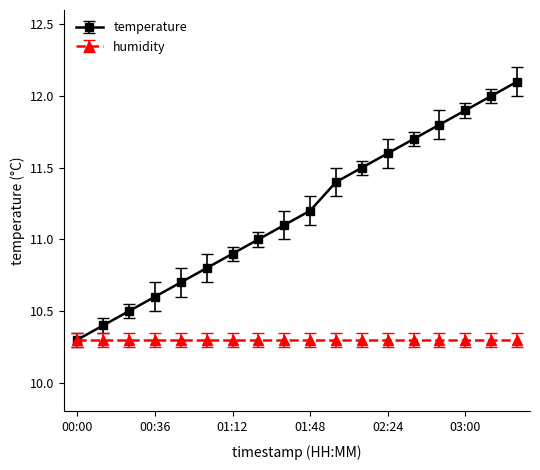

What is the maximum value shown in the chart?

12.1